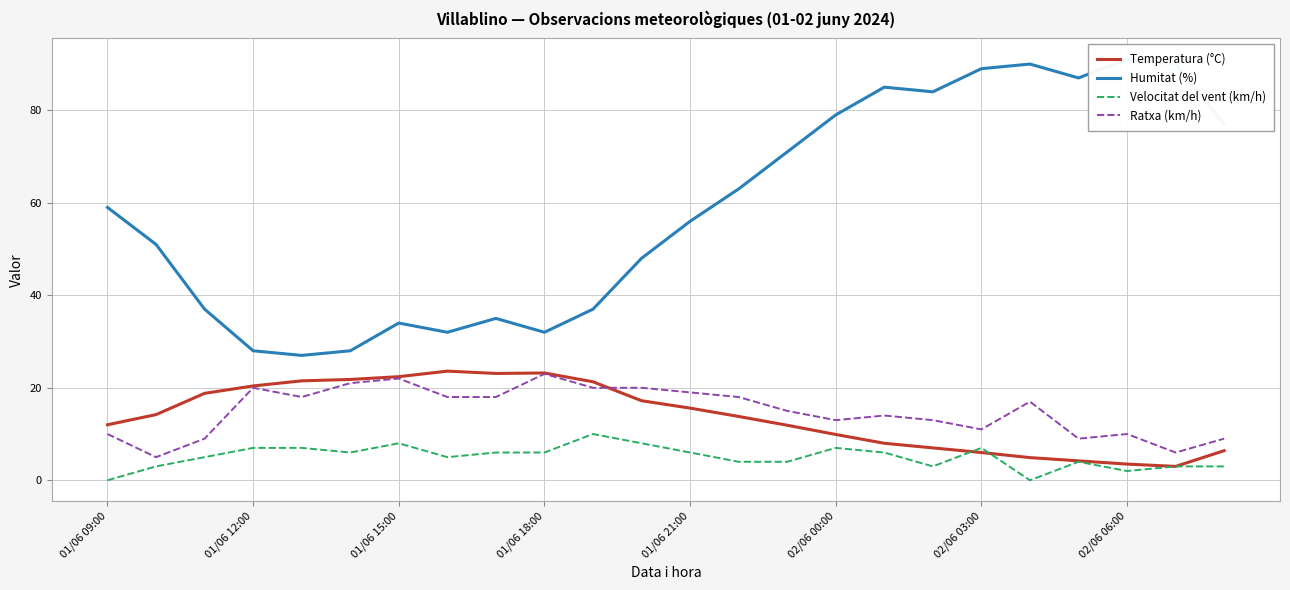

What is the maximum value for Ratxa (km/h)?

23.0